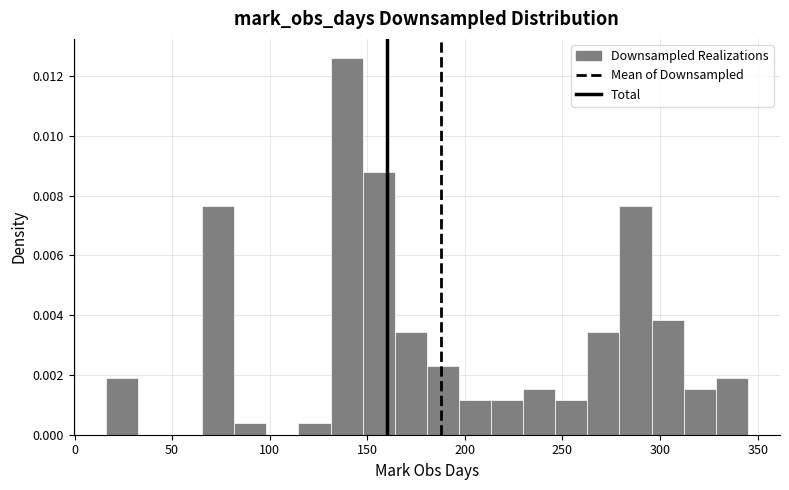

Read against the x-axis, roughly where is the centre of the tallest bar?

140